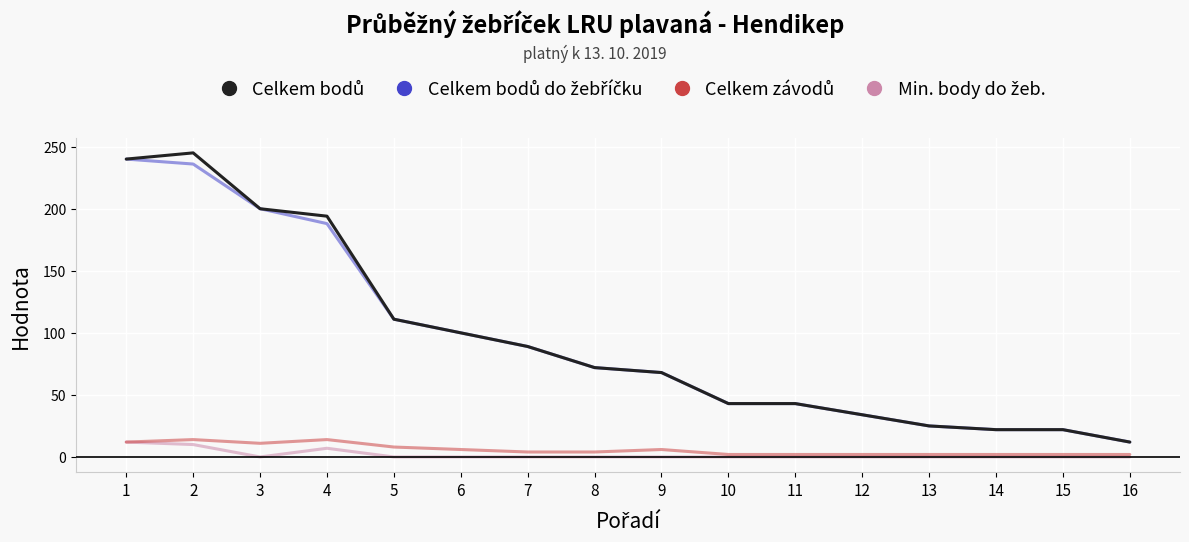

What is the maximum value shown in the chart?

245